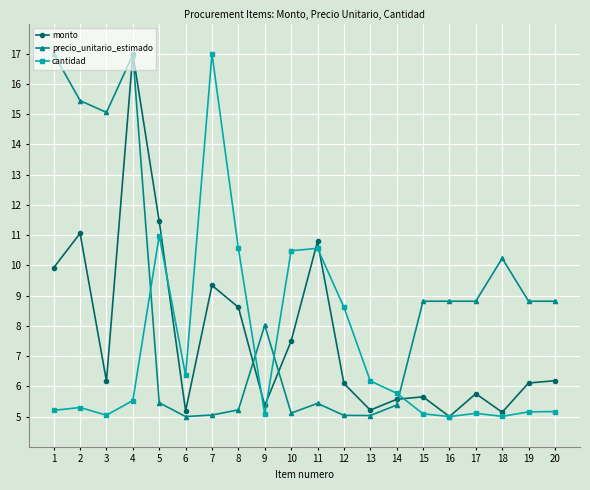

Which series has the largest total across all categories?

precio_unitario_estimado